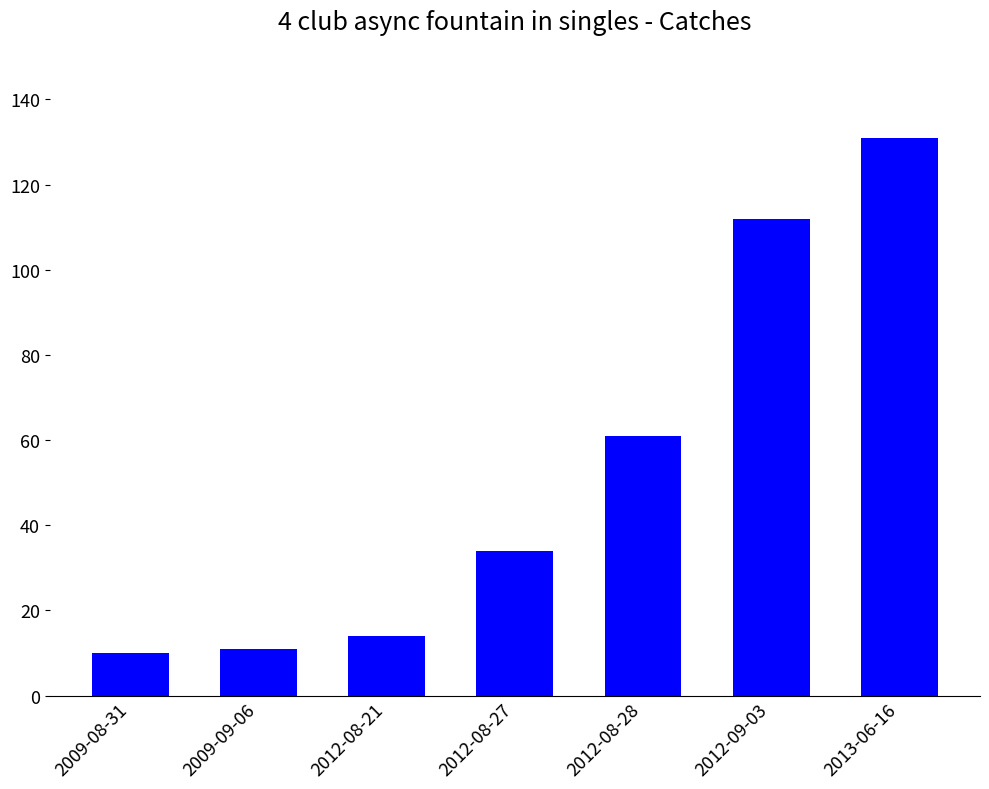

Reading left to right, extract all data points from this chart.

10	11	14	34	61	112	131